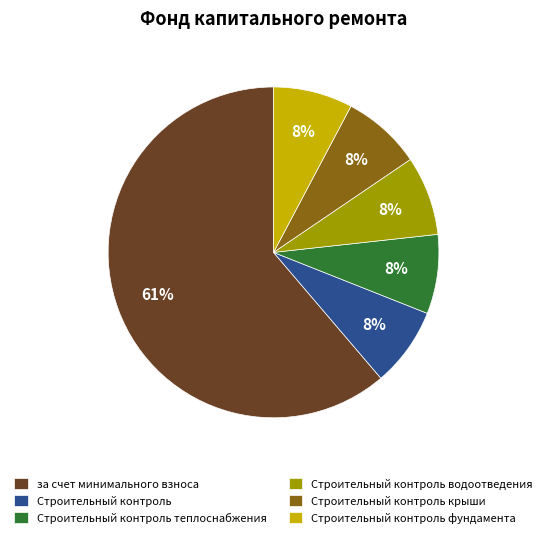

Does Строительный контроль represent more than half of the total?

No